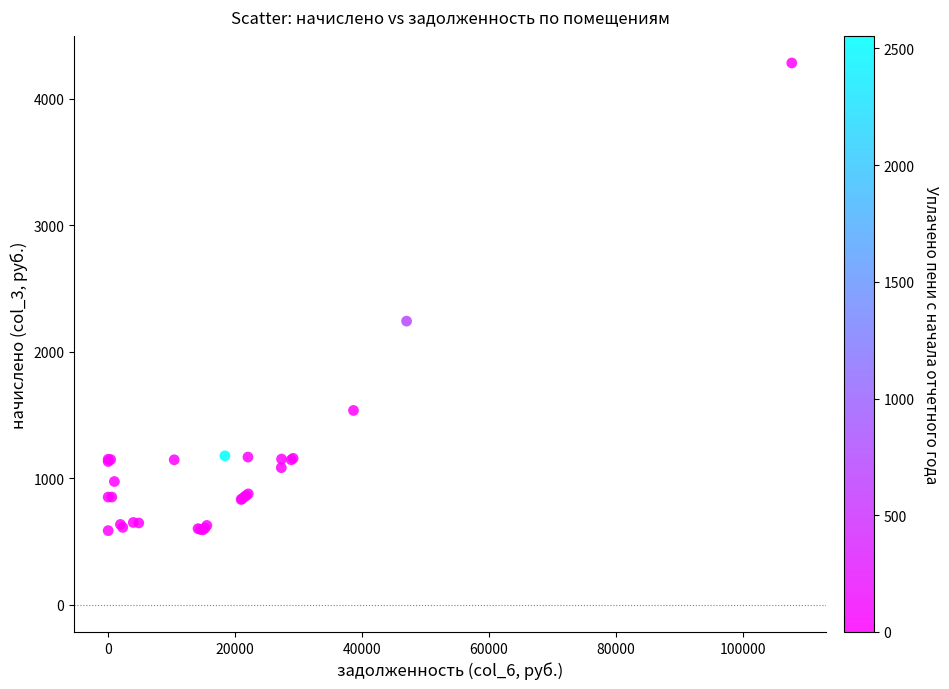

What Y value in the scatter plot is closest to 2434?

2242.5